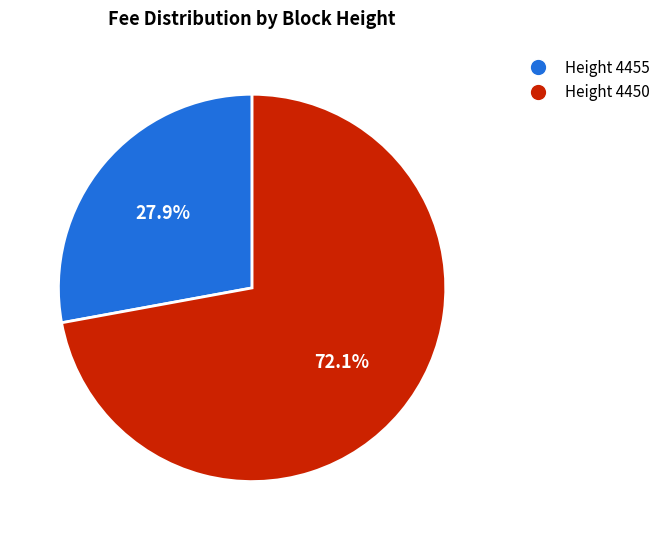

What is the majority slice?

Height 4450